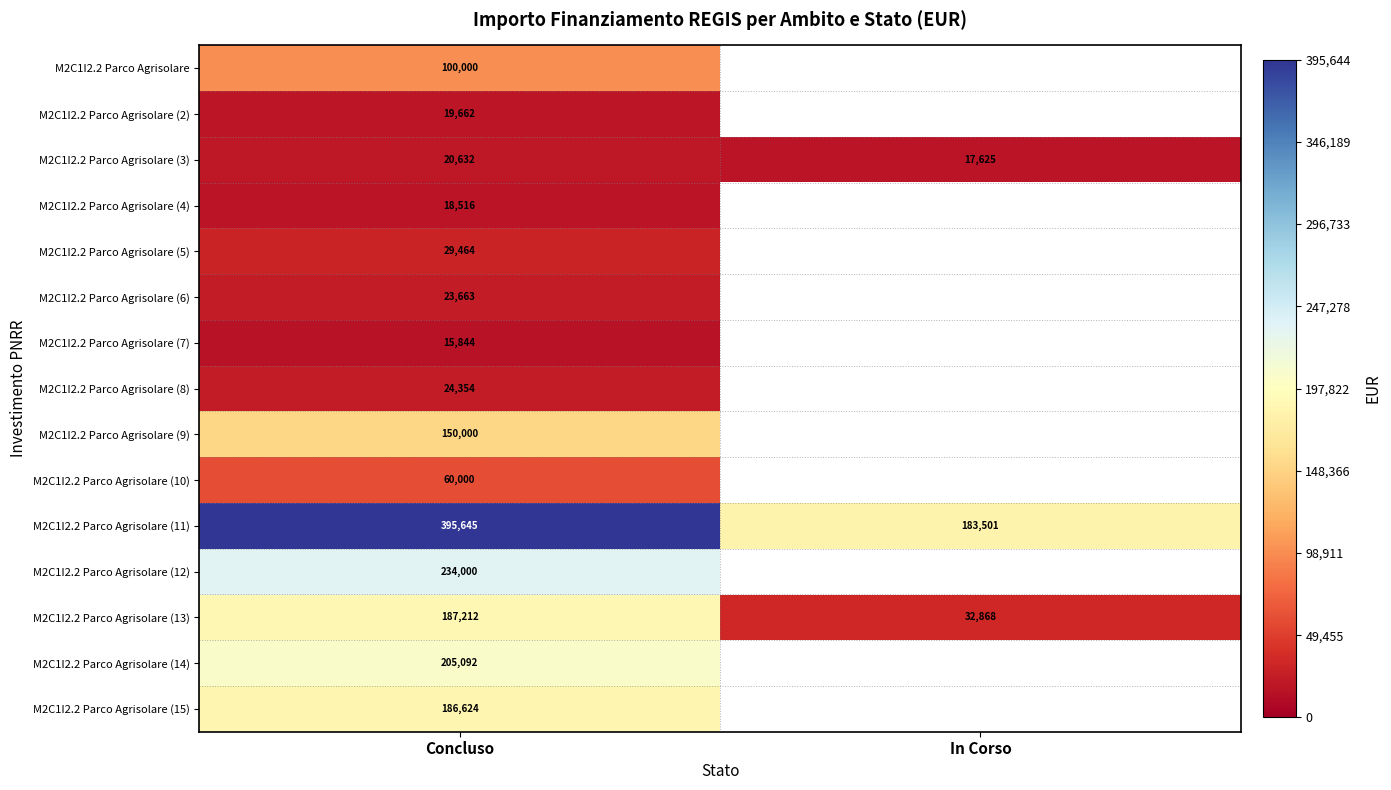

Is it true that M2C1I2.2 Parco Agrisolare (6) equals 23663 at Concluso?

True